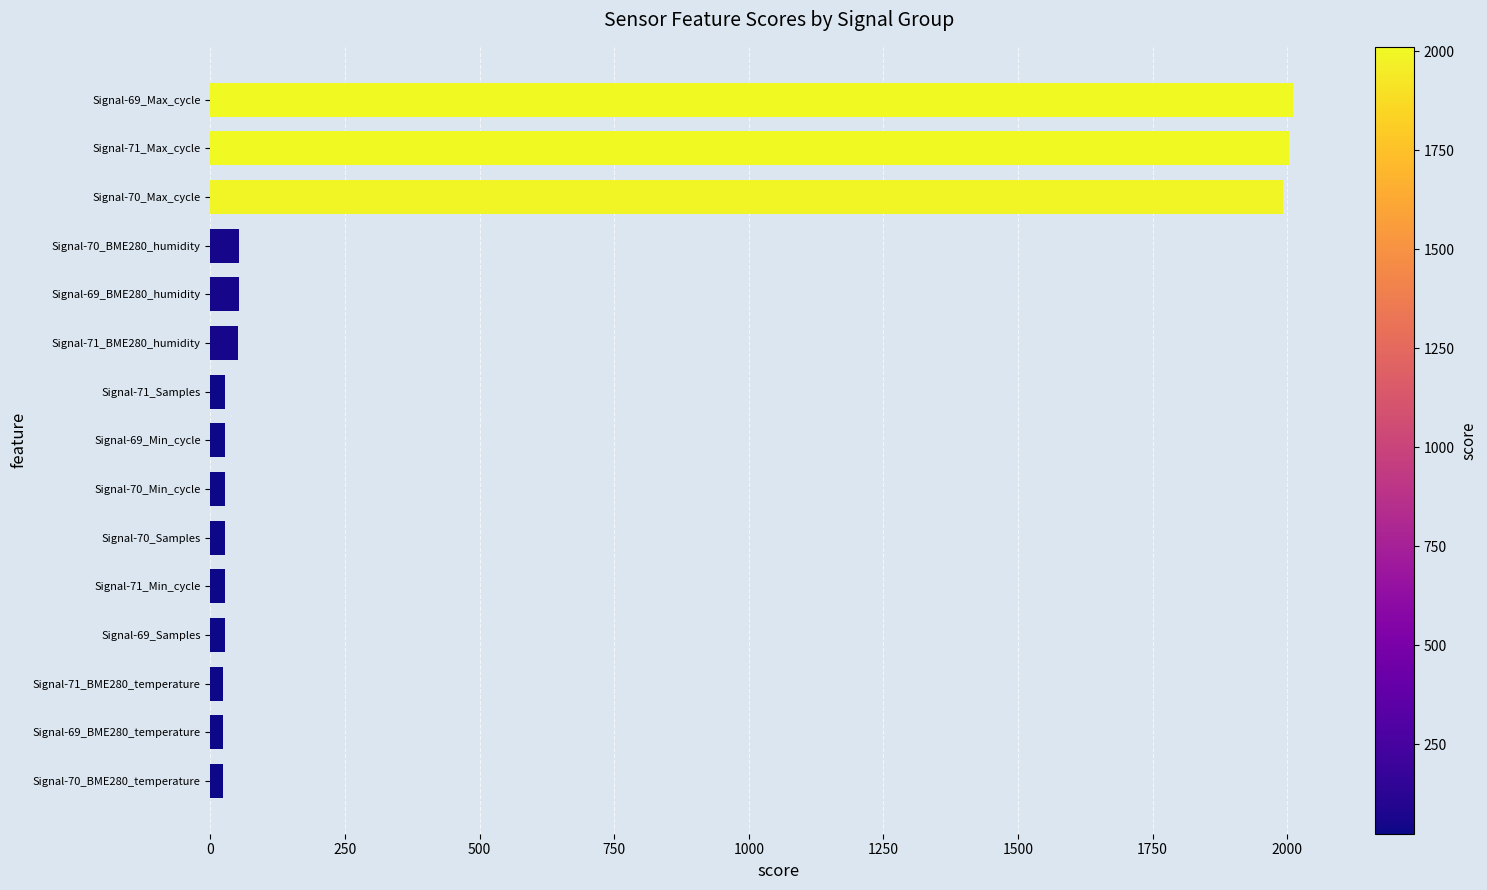

The value at Signal-69_Max_cycle is 2967.7. True or false?

False